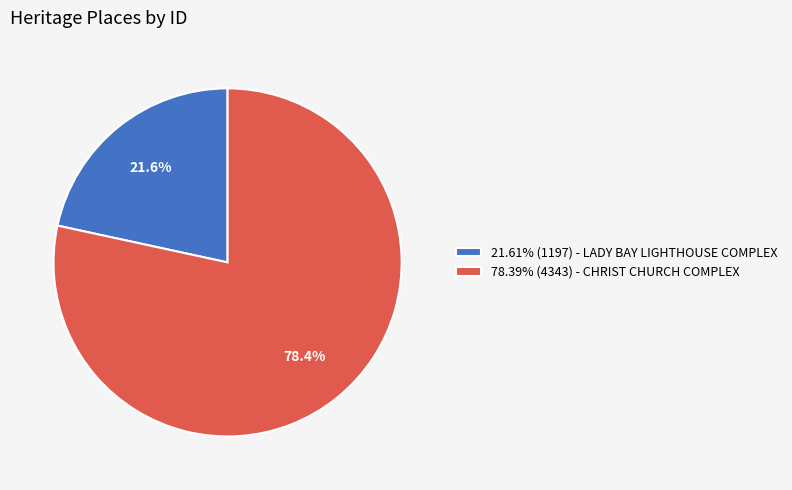

How many slices are in this pie chart?

2